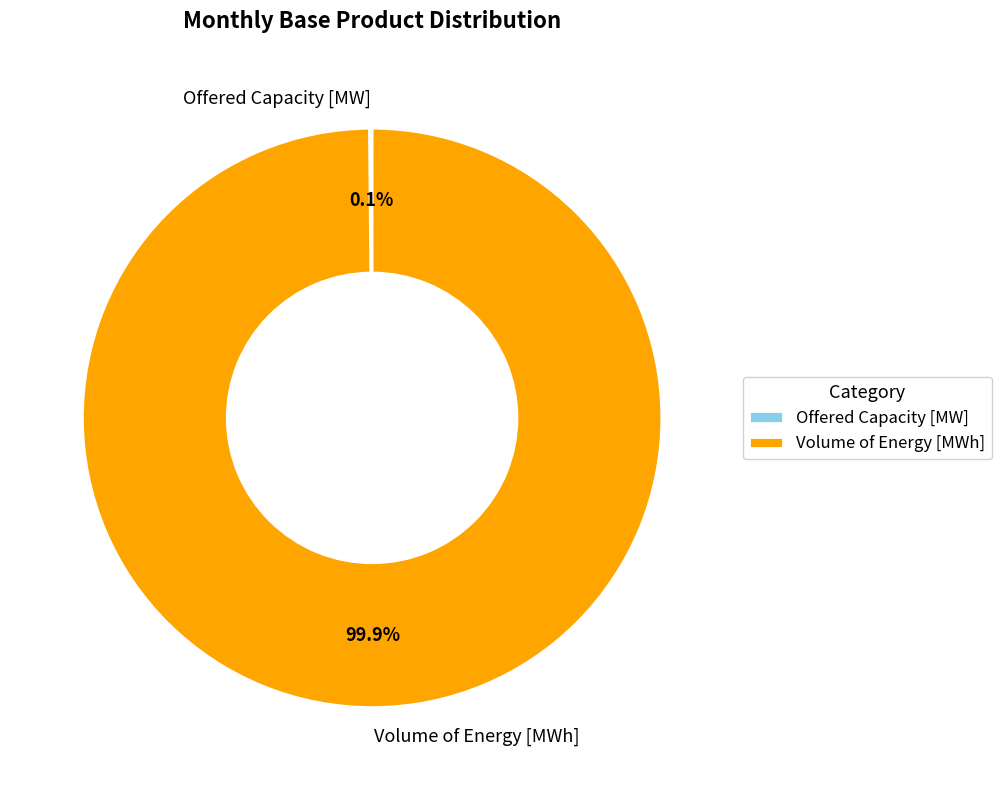

To the nearest percent, what is the average slice percentage?

50%